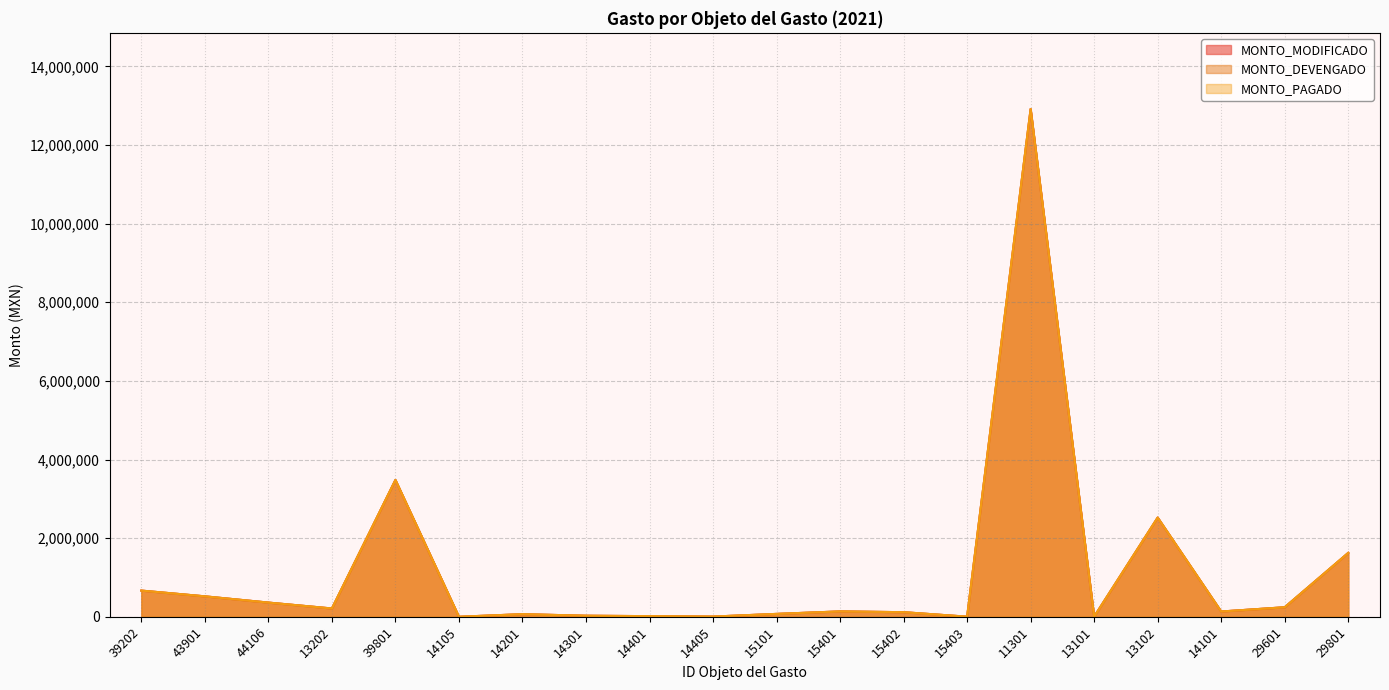

Is the value of MONTO_PAGADO at 13102 greater than the value of MONTO_DEVENGADO at 13101?

Yes